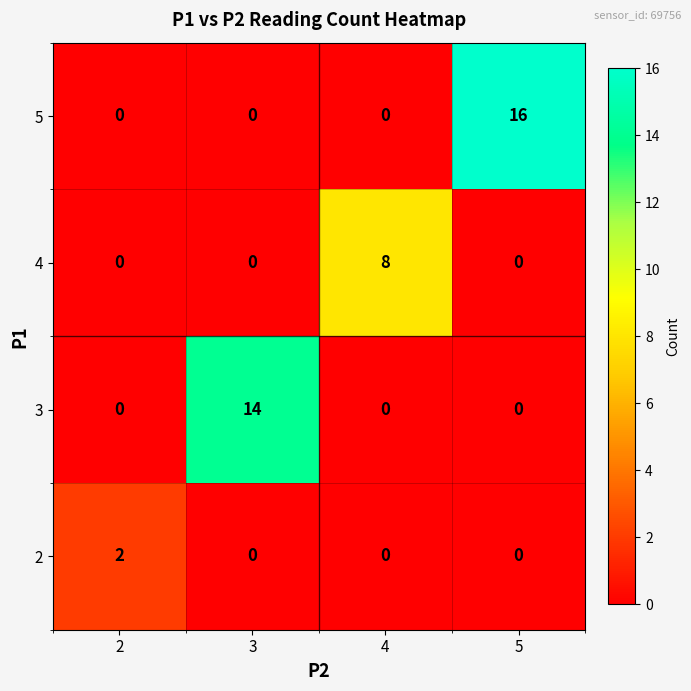

The value of 5 at 2 is 0. True or false?

True